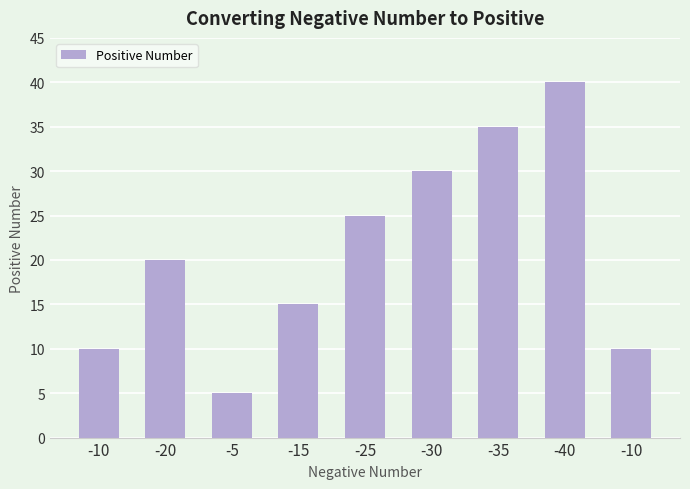

How many bars are there in total?

9